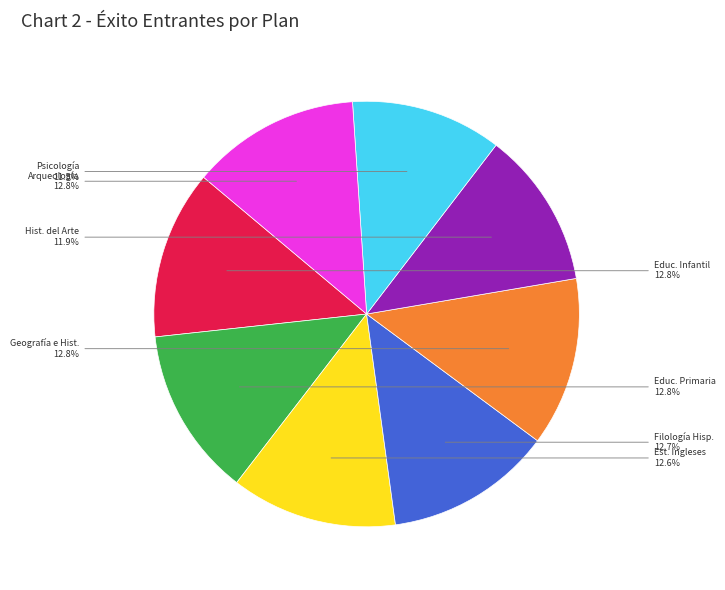

Is there any slice that represents more than half of the pie?

No